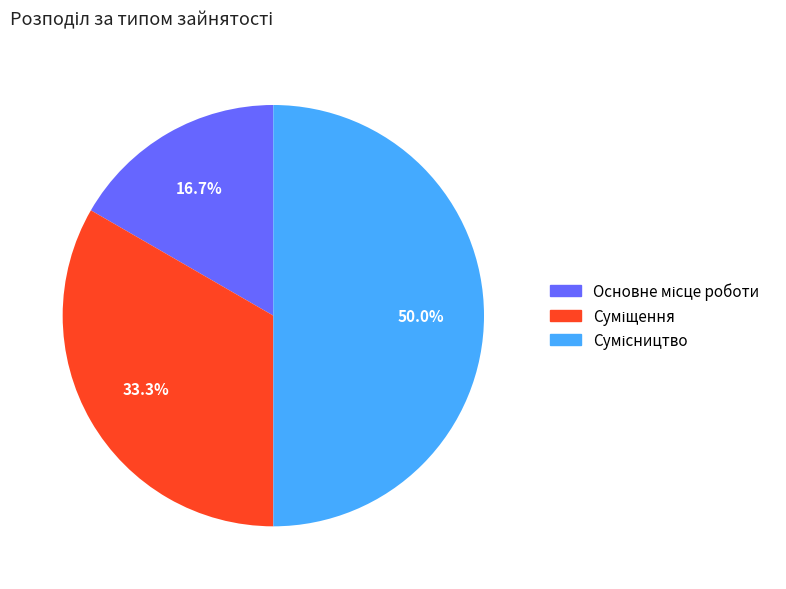

What percentage do Суміщення and Основне місце роботи together represent?

50.0%